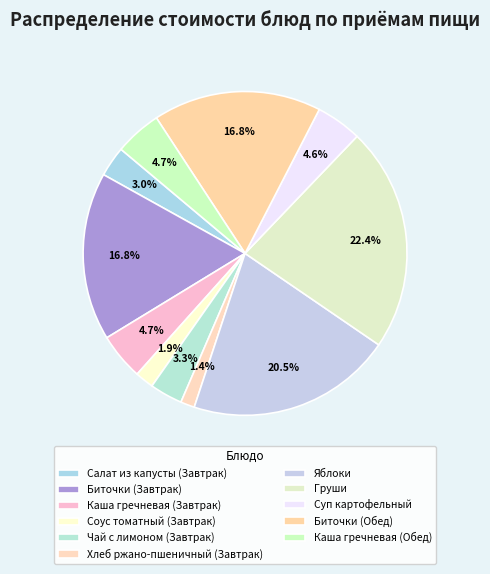

What is the largest slice in the pie chart?

Груши